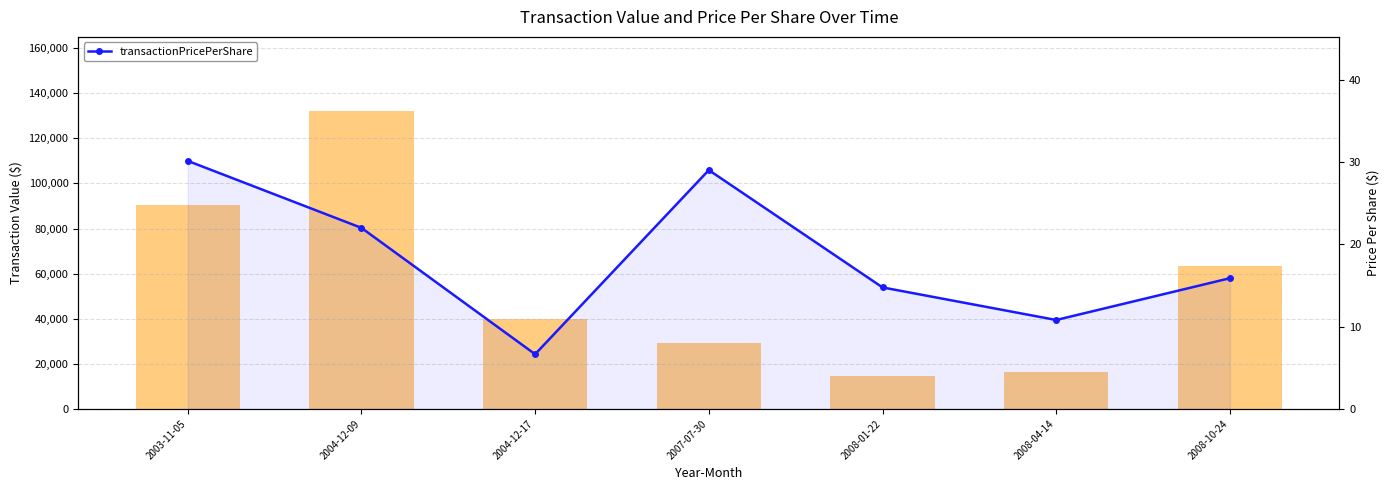

The transactionPricePerShare series shows 9.1 at 2008-10-24. True or false?

False